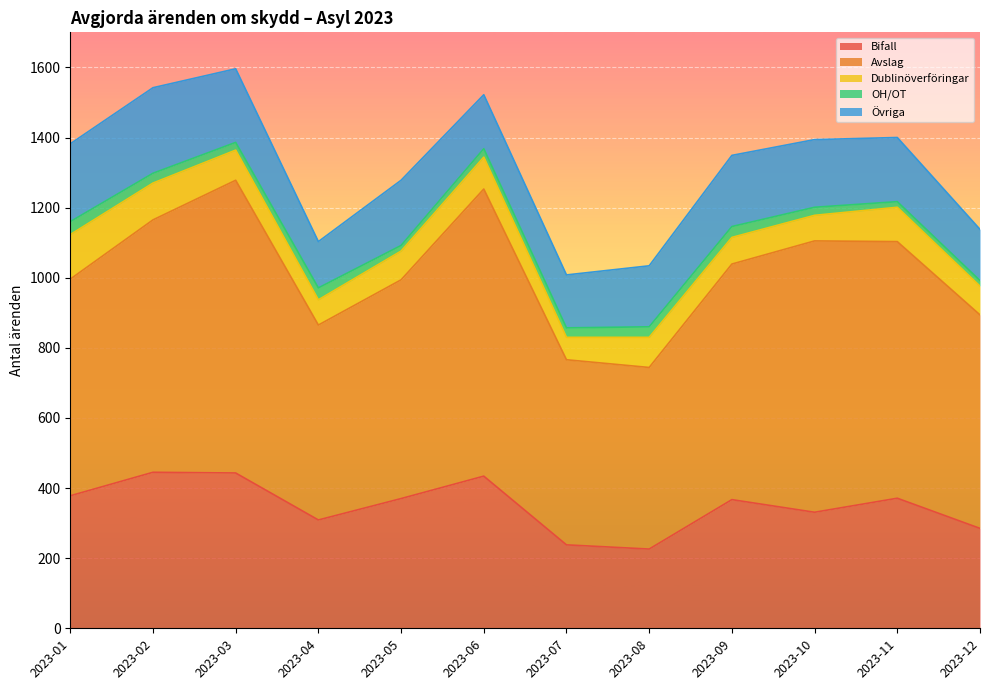

What is the sum of the Avslag values at 2023-12 and 2023-08?

1127